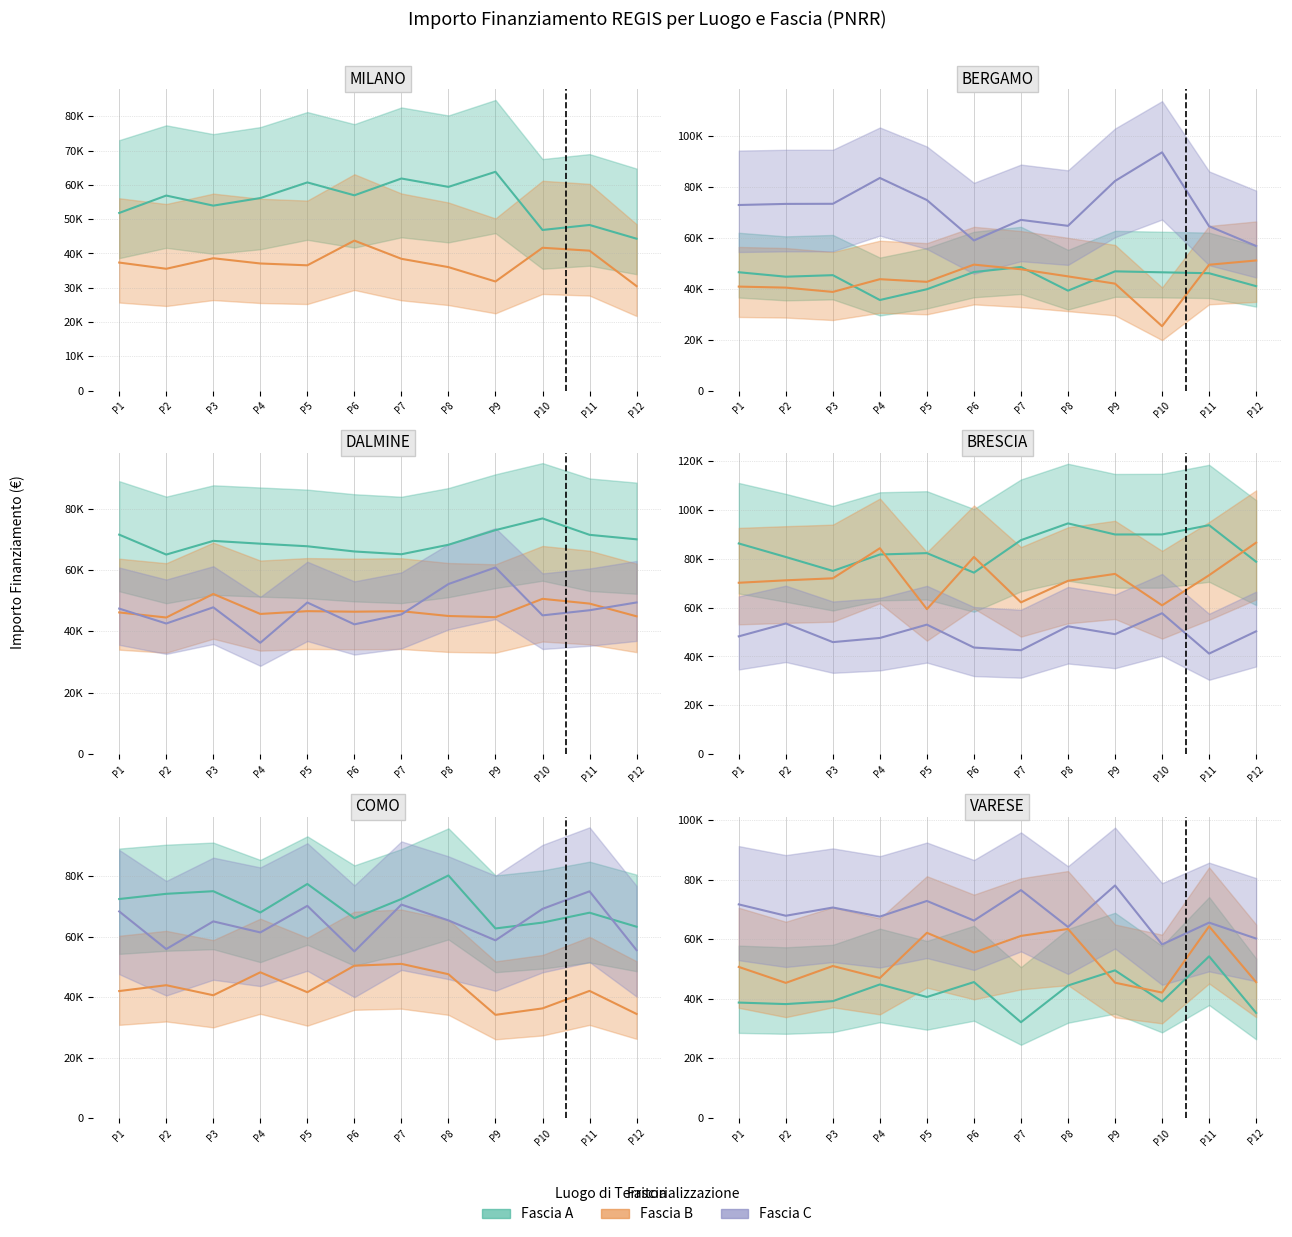

At how many categories does at least one series exceed 59072?

11